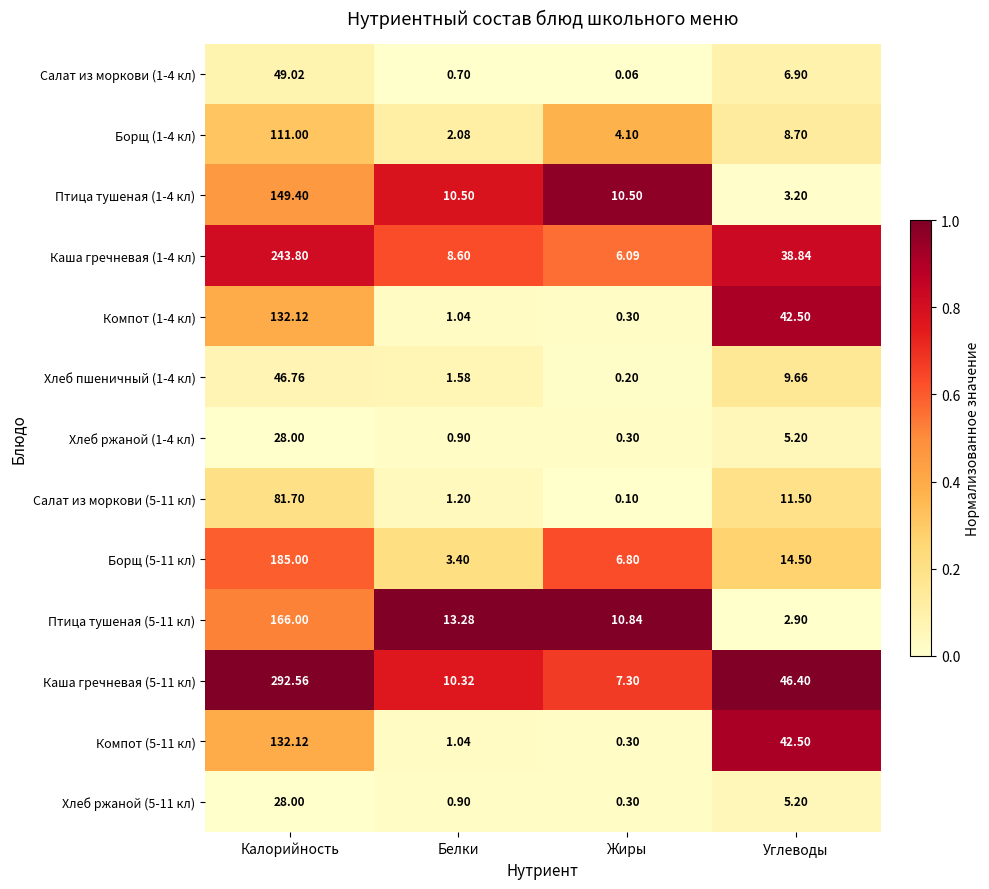

List the labels in order of Хлеб пшеничный (1-4 кл) value, largest first.

Калорийность, Углеводы, Белки, Жиры